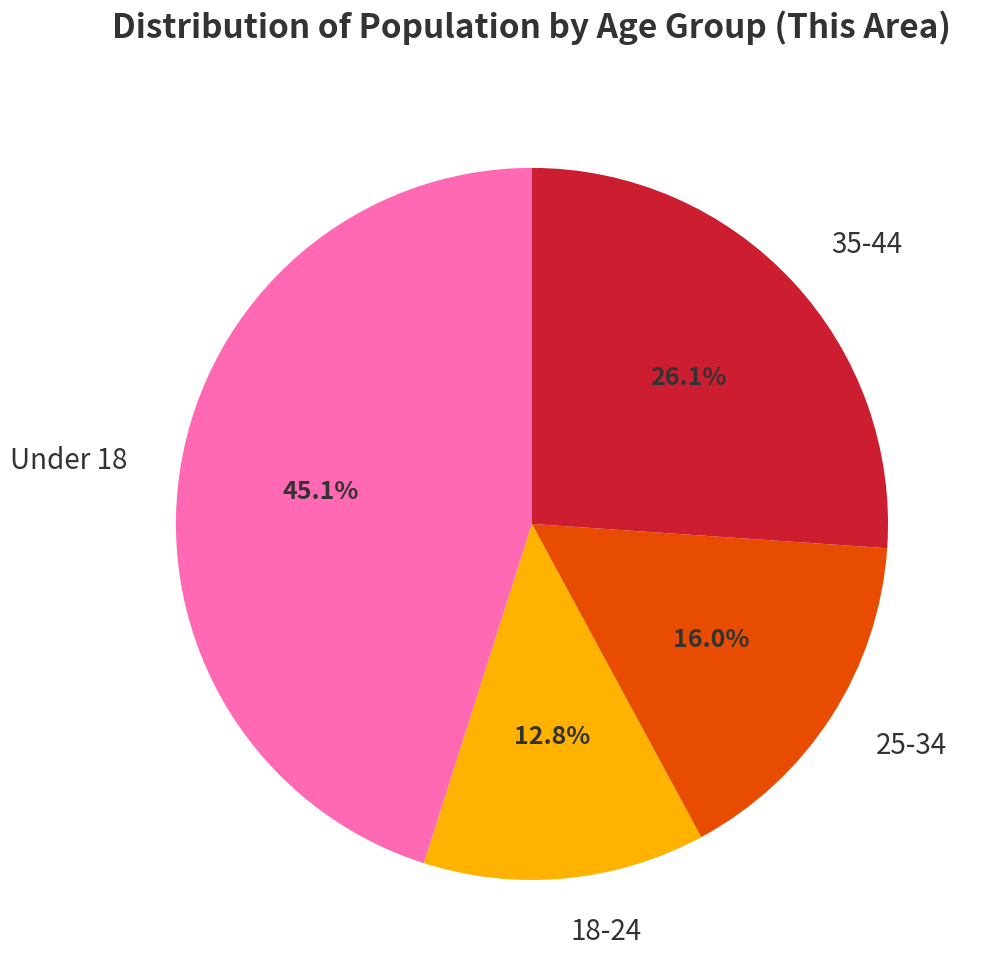

How many segments does this pie chart have?

4